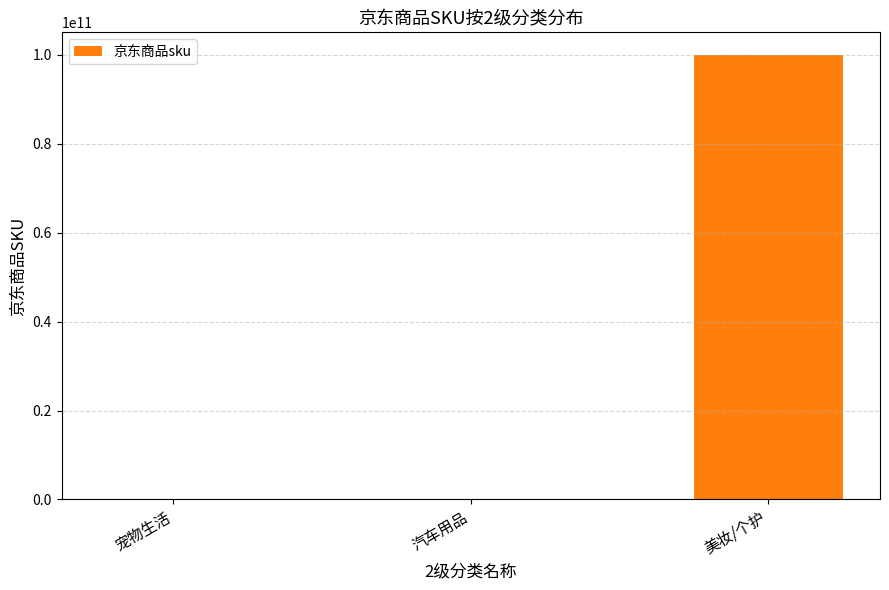

Where is the data nearest to the value 50002224341?

宠物生活